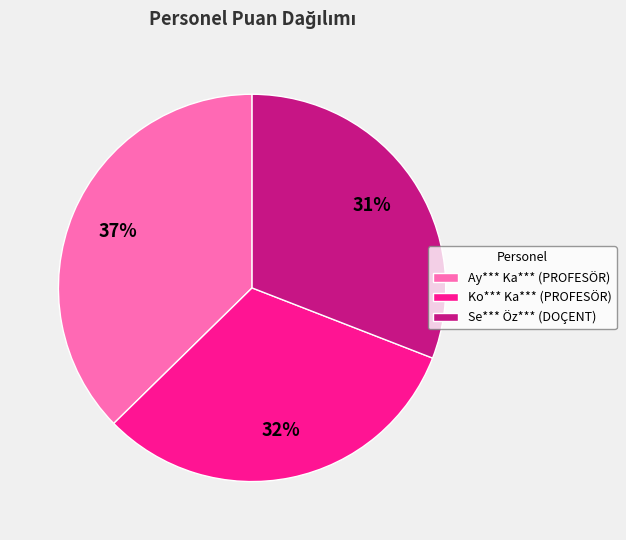

Combined, do Ay*** Ka*** (PROFESÖR) and Ko*** Ka*** (PROFESÖR) account for over 50%?

Yes